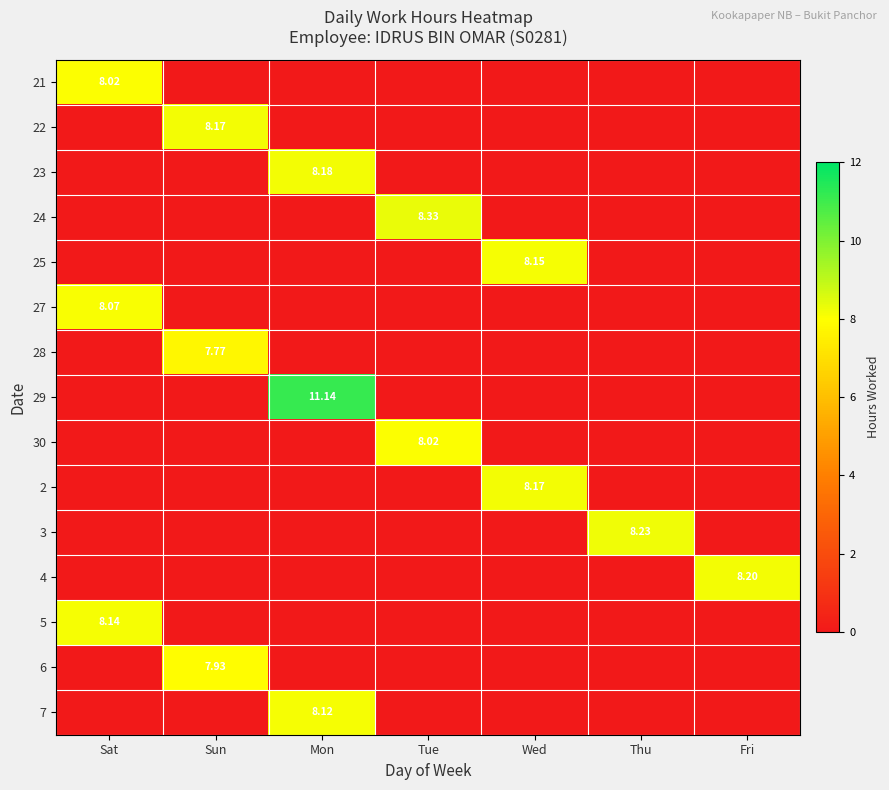

Which label corresponds to the largest value in the chart?

Mon